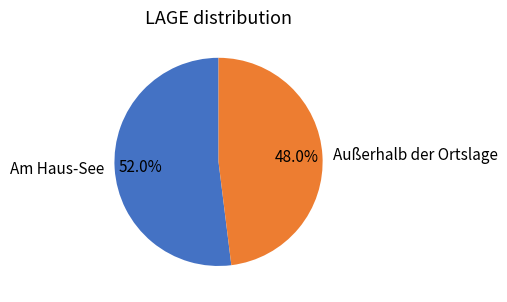

True or false: Außerhalb der Ortslage accounts for 11% of the total.

False